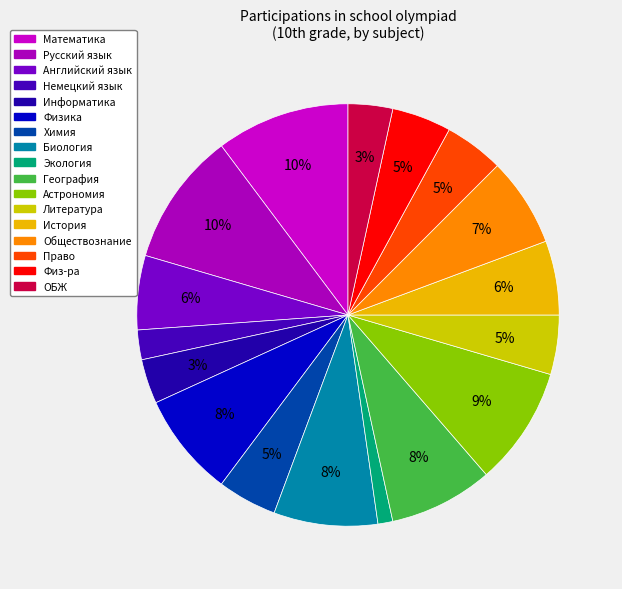

Count the number of slices in the pie.

17